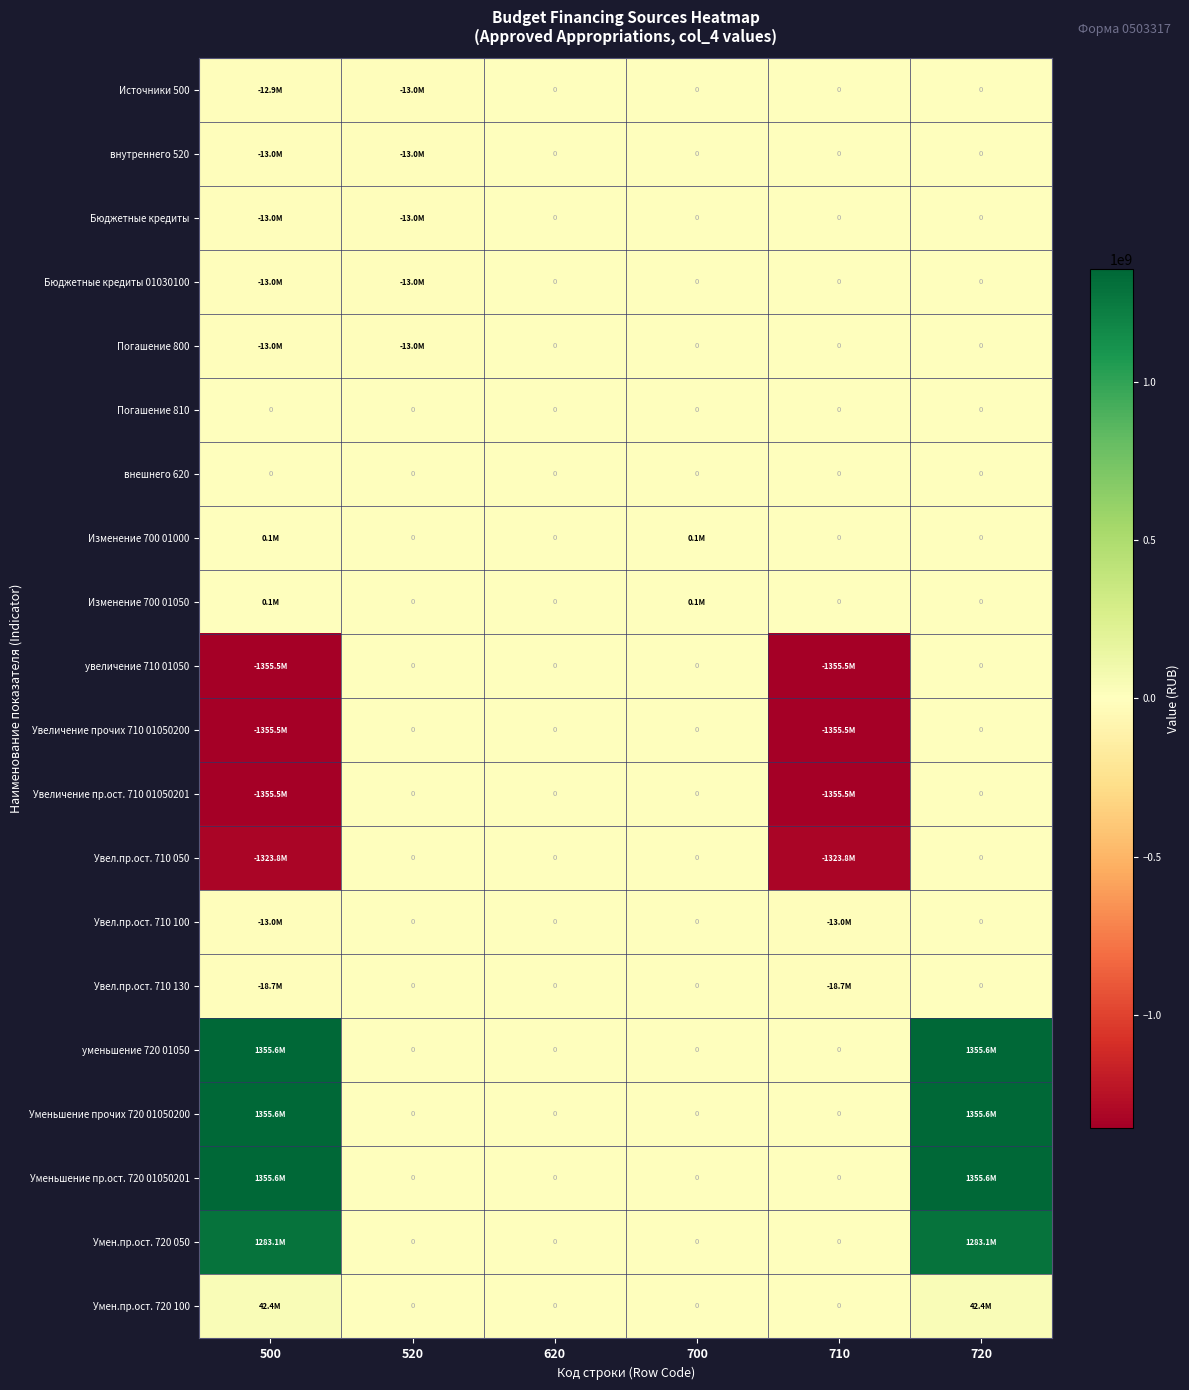

How many внутреннего 520 values are between -13023543 and 0?

6